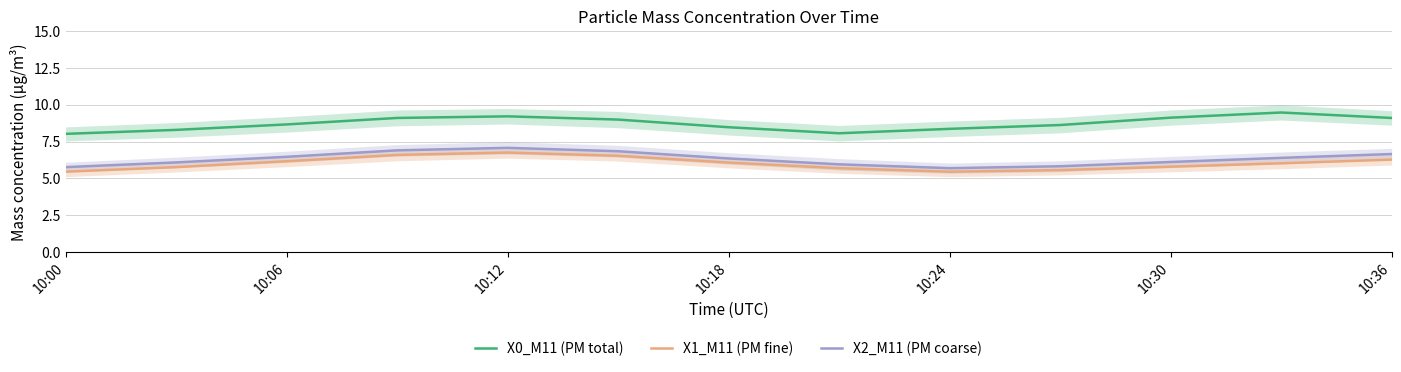

Which series has the widest spread of values?

X0_M11 (PM total)